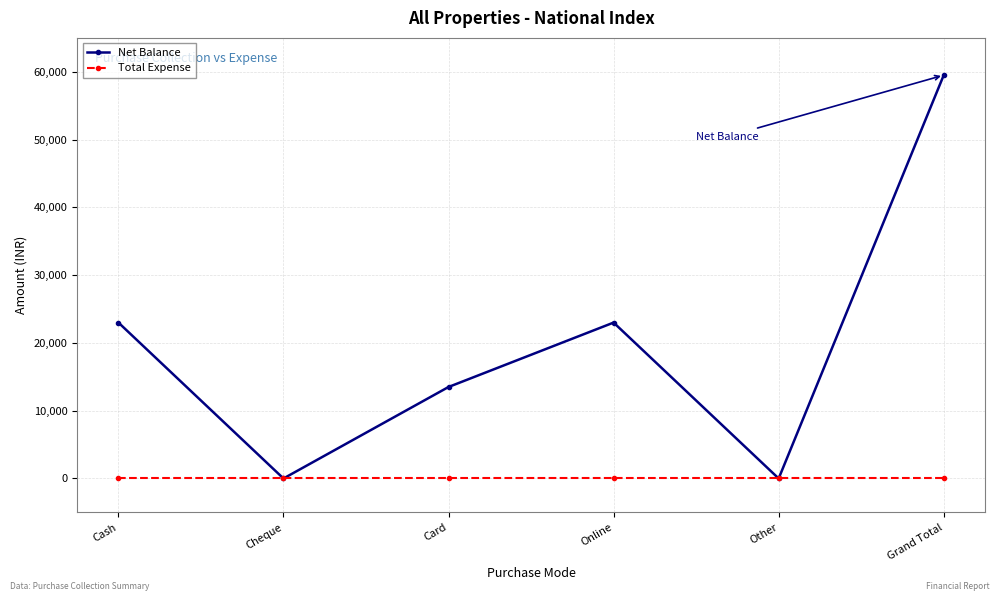

Which series has the largest range (max minus min)?

Net Balance